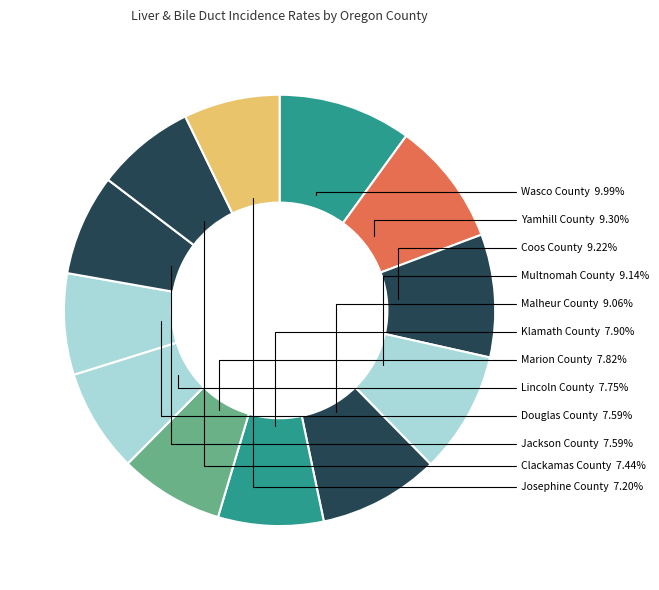

To the nearest percent, what is the difference between the largest and smallest slice percentages?

3%